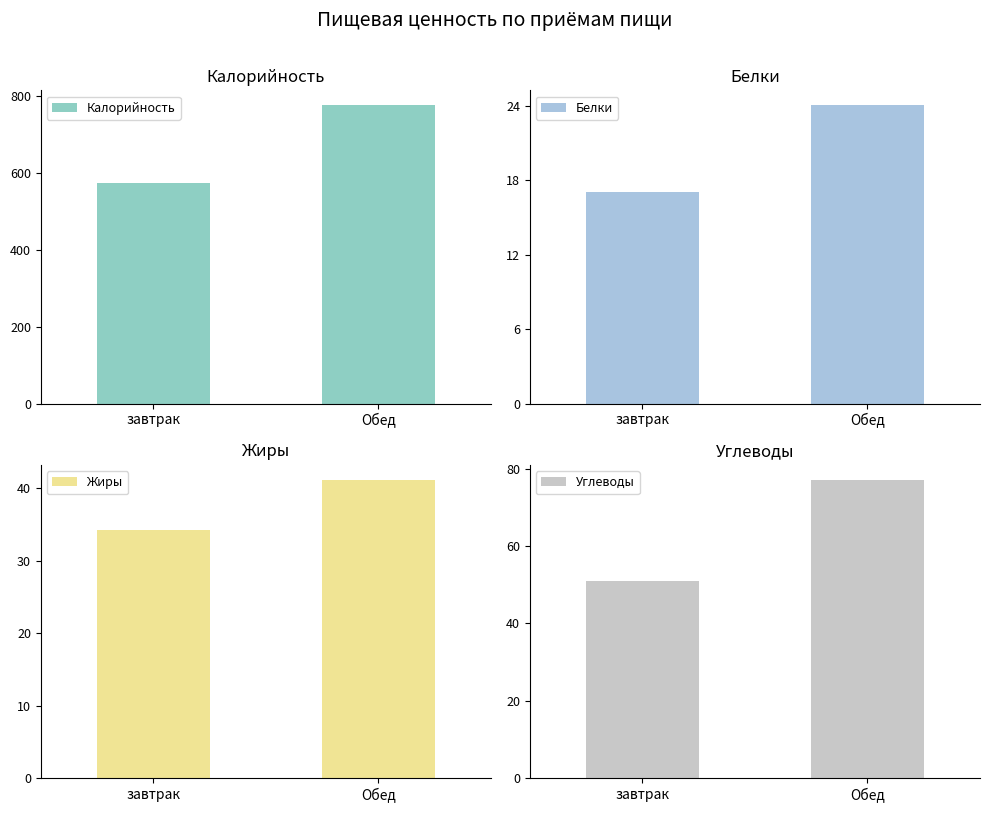

Between завтрак and Обед, which is larger?

Обед